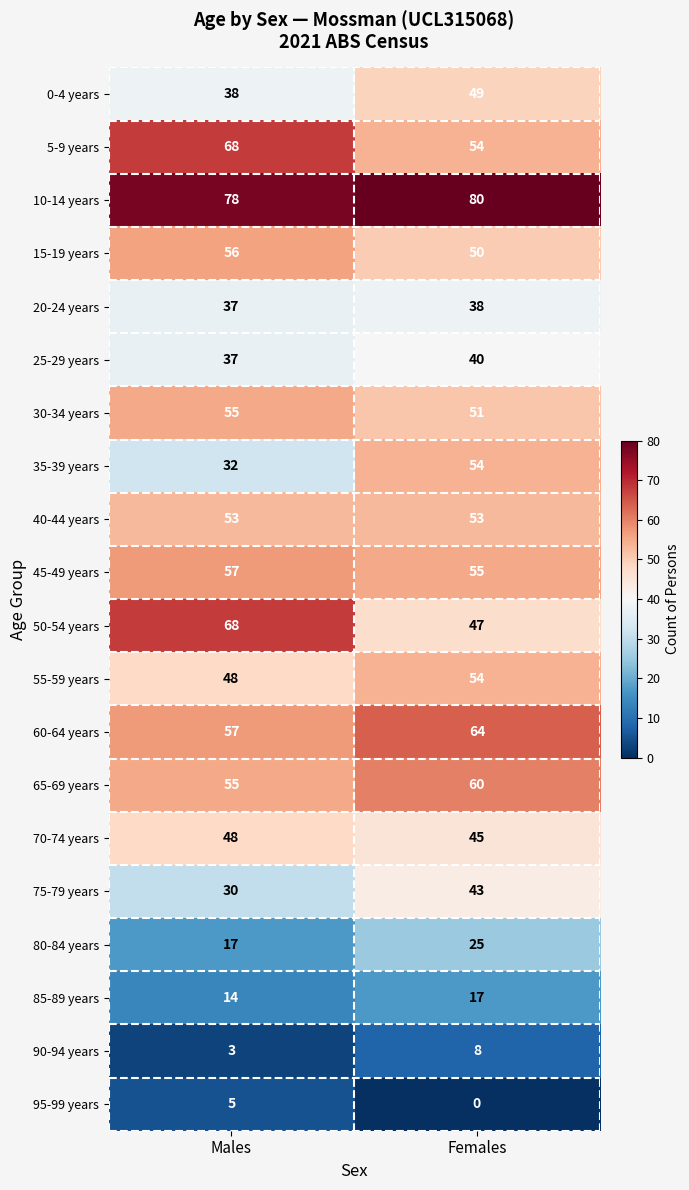

How many data points does each series have?

2